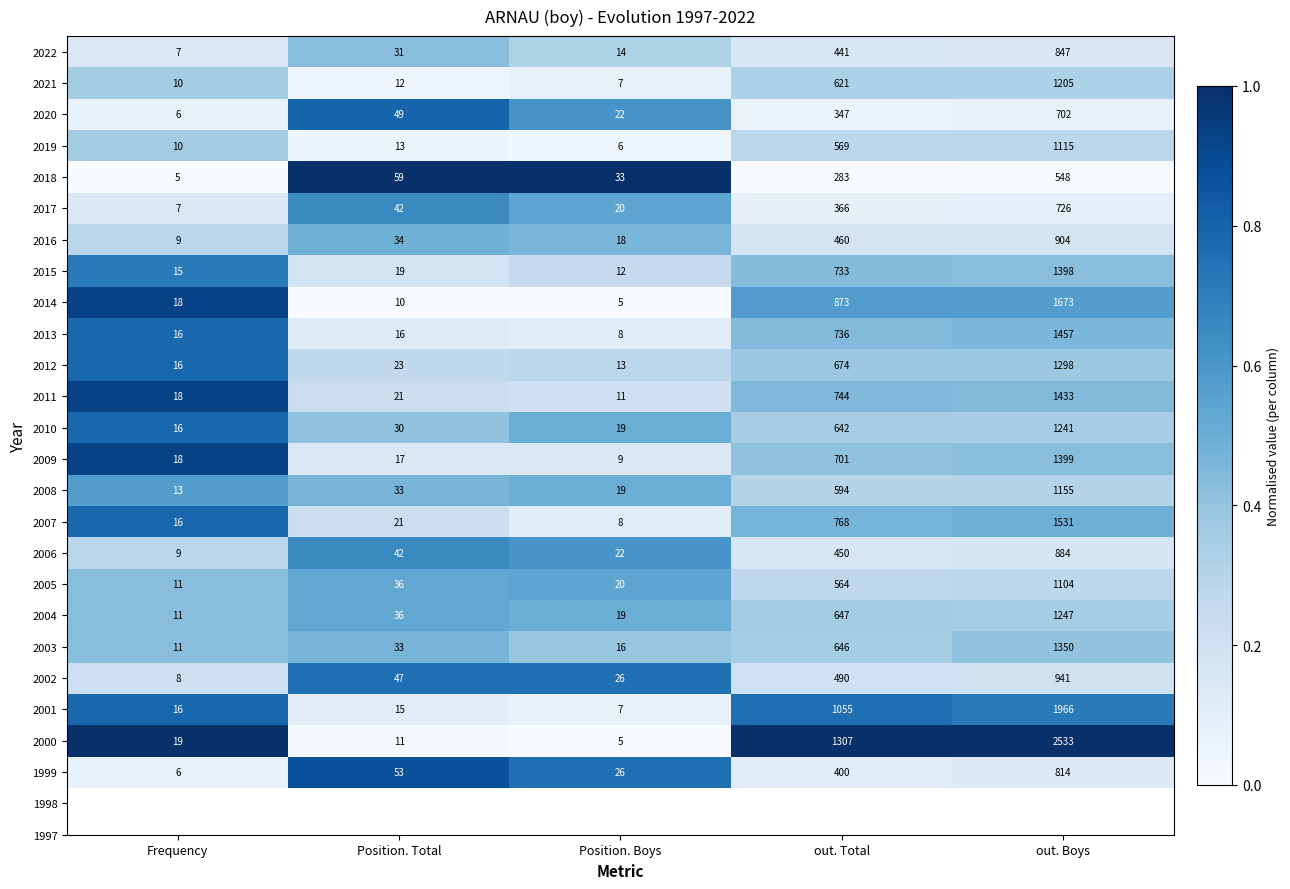

Which series has the largest range (max minus min)?

2000